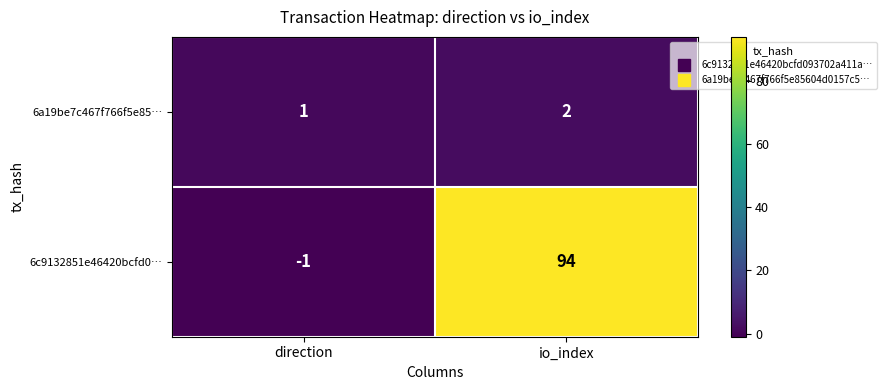

How many distinct data groups are displayed?

2